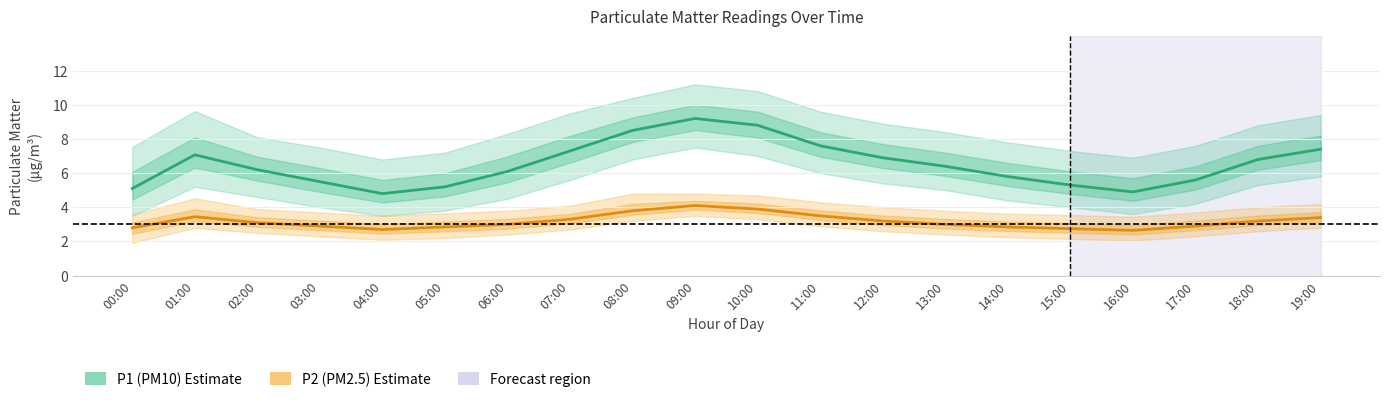

What is the difference between the maximum and minimum values in the P1 (PM10) series?

4.4